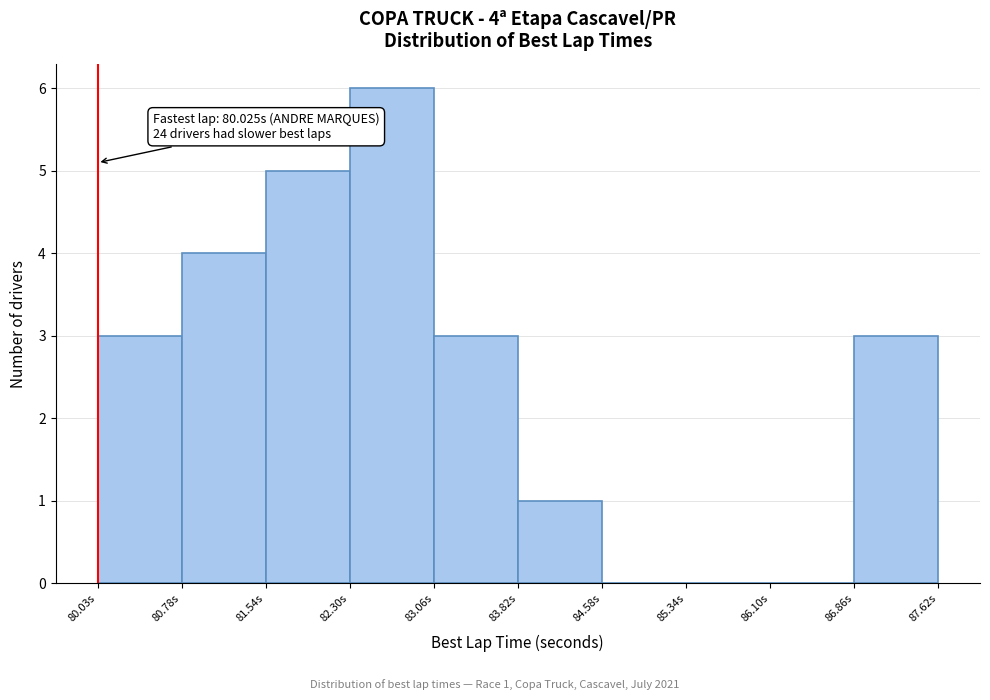

Which range on the x-axis has the tallest bar?

82.3 to 83.1